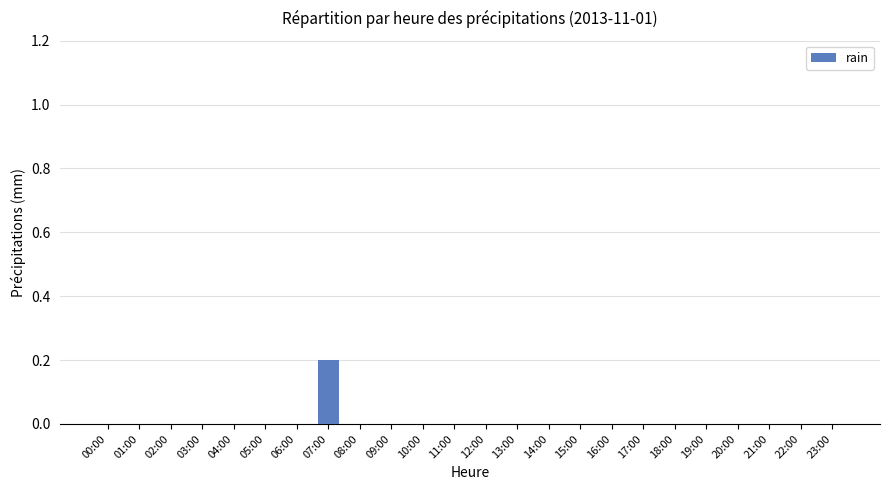

Reading left to right, list all the values displayed in this chart.

00:00=0.0	01:00=0.0	02:00=0.0	03:00=0.0	04:00=0.0	05:00=0.0	06:00=0.0	07:00=0.2	08:00=0.0	09:00=0.0	10:00=0.0	11:00=0.0	12:00=0.0	13:00=0.0	14:00=0.0	15:00=0.0	16:00=0.0	17:00=0.0	18:00=0.0	19:00=0.0	20:00=0.0	21:00=0.0	22:00=0.0	23:00=0.0